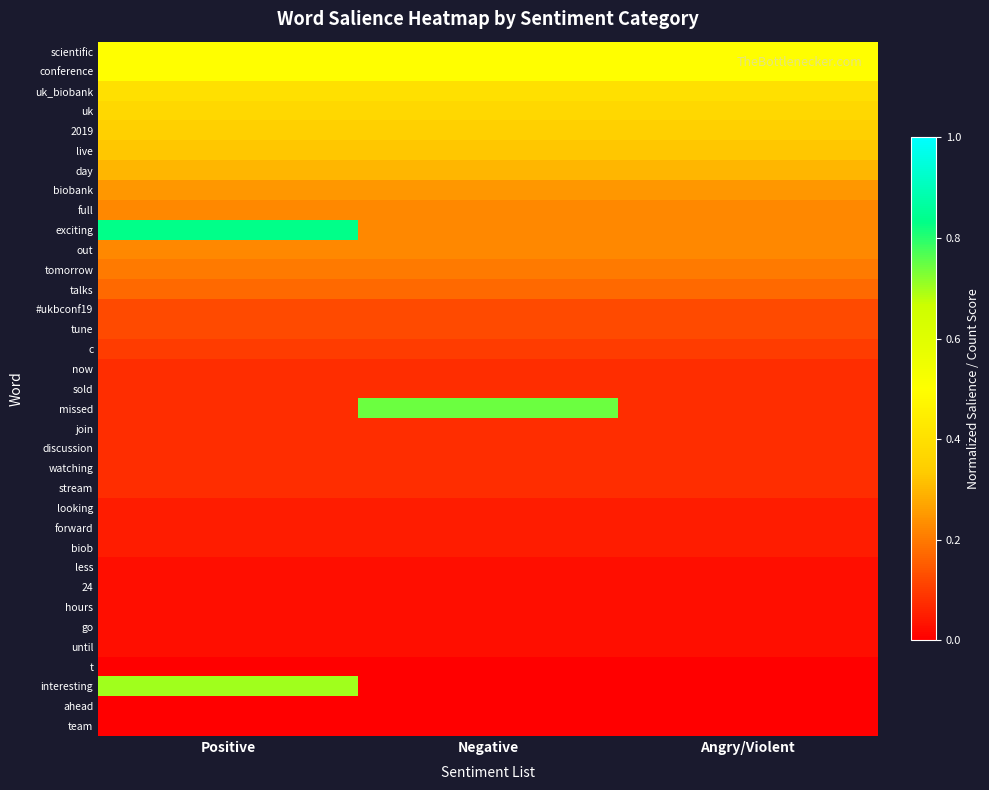

Reading left to right, transcribe all the data shown in this chart.

scientific: Positive=0.5	Negative=0.5	Angry/Violent=0.5
conference: Positive=0.5	Negative=0.5	Angry/Violent=0.5
uk_biobank: Positive=0.4	Negative=0.4	Angry/Violent=0.4
uk: Positive=0.4	Negative=0.4	Angry/Violent=0.4
2019: Positive=0.3	Negative=0.3	Angry/Violent=0.3
live: Positive=0.3	Negative=0.3	Angry/Violent=0.3
day: Positive=0.3	Negative=0.3	Angry/Violent=0.3
biobank: Positive=0.2	Negative=0.2	Angry/Violent=0.2
full: Positive=0.2	Negative=0.2	Angry/Violent=0.2
exciting: Positive=0.8	Negative=0.2	Angry/Violent=0.2
out: Positive=0.2	Negative=0.2	Angry/Violent=0.2
tomorrow: Positive=0.2	Negative=0.2	Angry/Violent=0.2
talks: Positive=0.2	Negative=0.2	Angry/Violent=0.2
#ukbconf19: Positive=0.1	Negative=0.1	Angry/Violent=0.1
tune: Positive=0.1	Negative=0.1	Angry/Violent=0.1
c: Positive=0.1	Negative=0.1	Angry/Violent=0.1
now: Positive=0.1	Negative=0.1	Angry/Violent=0.1
sold: Positive=0.1	Negative=0.1	Angry/Violent=0.1
missed: Positive=0.1	Negative=0.7	Angry/Violent=0.1
join: Positive=0.1	Negative=0.1	Angry/Violent=0.1
discussion: Positive=0.1	Negative=0.1	Angry/Violent=0.1
watching: Positive=0.1	Negative=0.1	Angry/Violent=0.1
stream: Positive=0.1	Negative=0.1	Angry/Violent=0.1
looking: Positive=0.0	Negative=0.0	Angry/Violent=0.0
forward: Positive=0.0	Negative=0.0	Angry/Violent=0.0
biob: Positive=0.0	Negative=0.0	Angry/Violent=0.0
less: Positive=0.0	Negative=0.0	Angry/Violent=0.0
24: Positive=0.0	Negative=0.0	Angry/Violent=0.0
hours: Positive=0.0	Negative=0.0	Angry/Violent=0.0
go: Positive=0.0	Negative=0.0	Angry/Violent=0.0
until: Positive=0.0	Negative=0.0	Angry/Violent=0.0
t: Positive=0.0	Negative=0.0	Angry/Violent=0.0
interesting: Positive=0.7	Negative=0.0	Angry/Violent=0.0
ahead: Positive=0.0	Negative=0.0	Angry/Violent=0.0
team: Positive=0.0	Negative=0.0	Angry/Violent=0.0